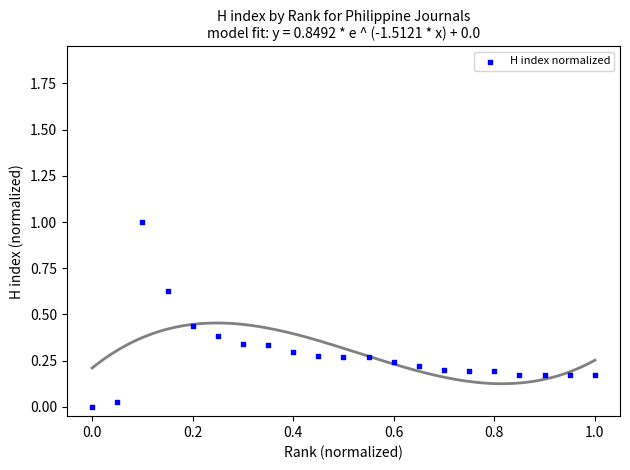

What is the range of X values (max minus min)?

1.0